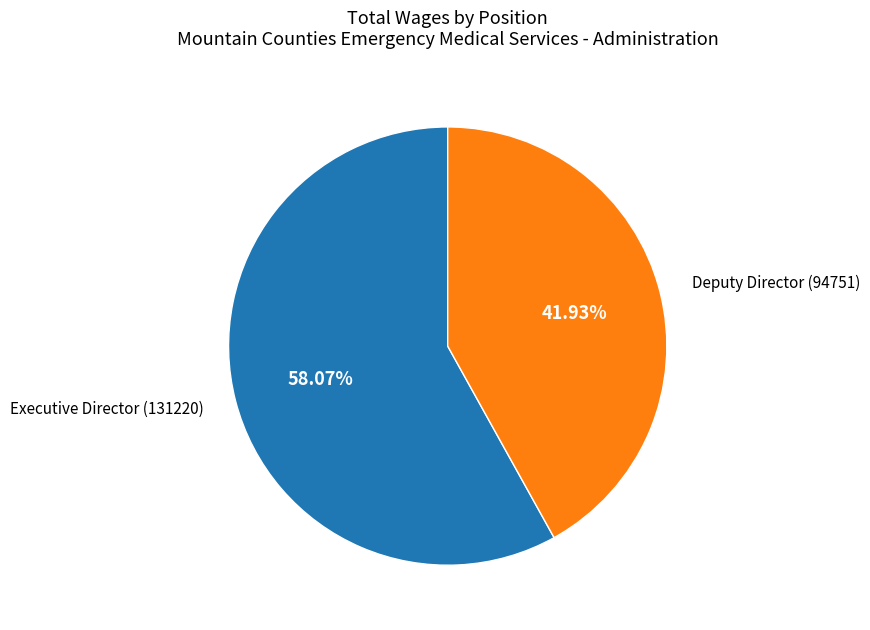

Is there any slice that represents more than half of the pie?

Yes